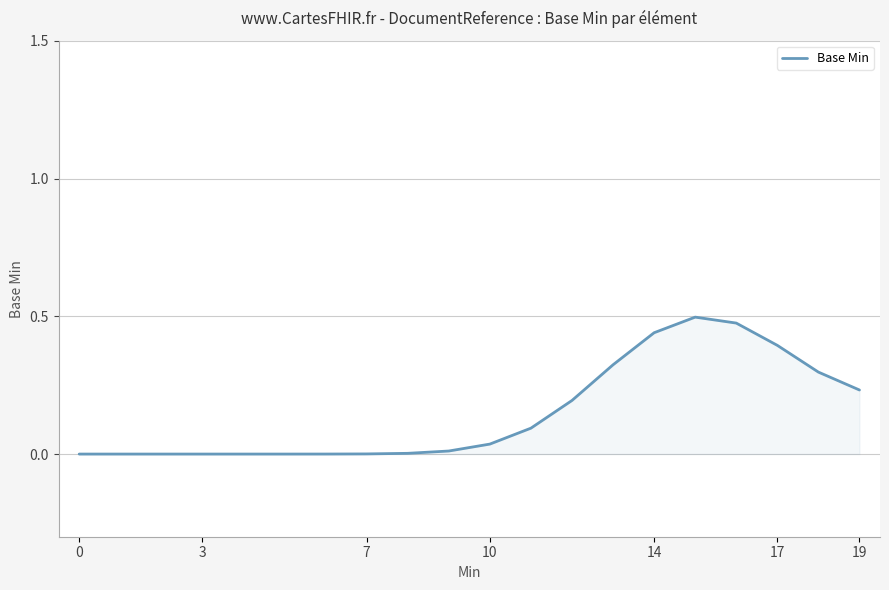

Reading left to right, transcribe all the data shown in this chart.

0.0	0.0	0.0	0.0	0.0	0.0	0.0	0.0	0.0	0.0	0.0	0.1	0.2	0.3	0.4	0.5	0.5	0.4	0.3	0.2